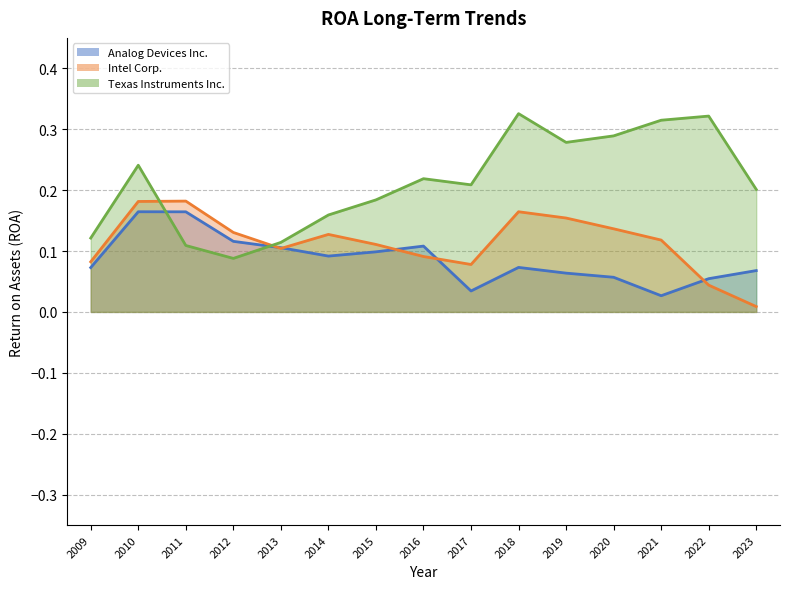

What is the total value across all series at 2015?

0.4